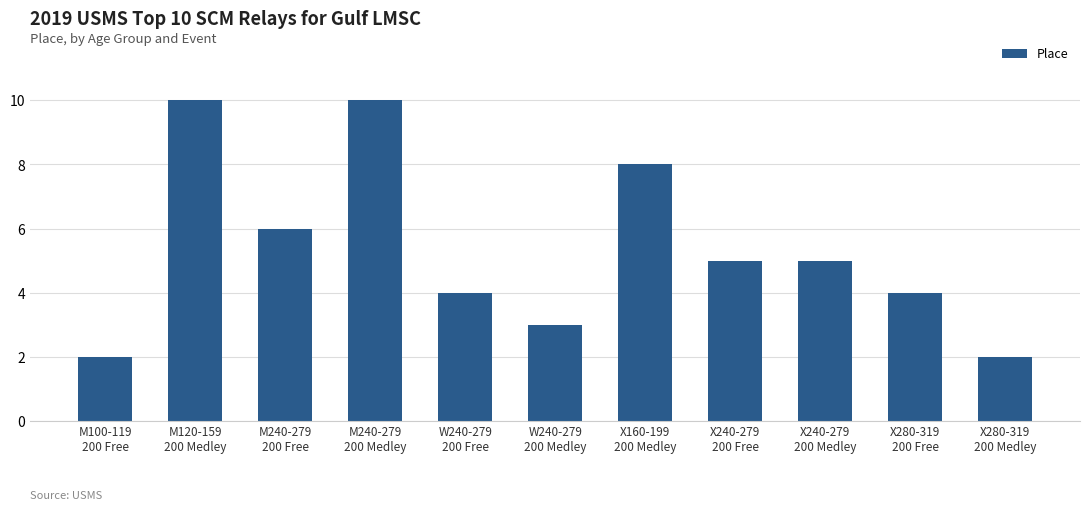

How many values are between 3 and 8?

7